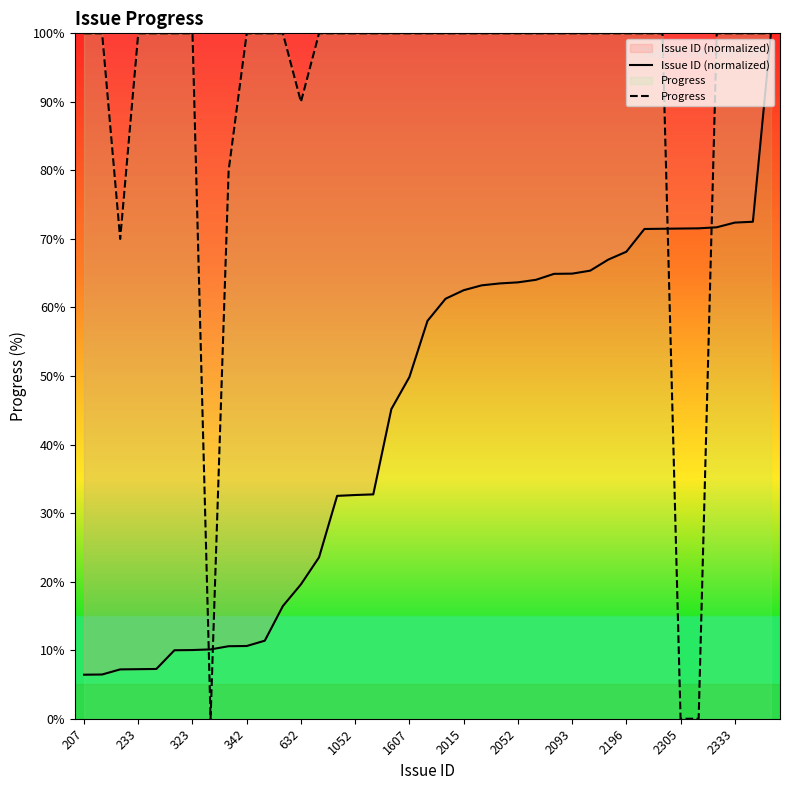

Reading left to right, extract all data points from this chart.

Issue ID (normalized): 6.4	6.5	7.2	7.2	7.3	10.0	10.0	10.1	10.6	10.6	11.4	16.4	19.6	23.5	32.5	32.6	32.7	45.2	49.9	58.1	61.3	62.5	63.2	63.5	63.7	64.0	64.9	64.9	65.4	67.0	68.1	71.5	71.5	71.5	71.5	71.7	72.4	72.5	100.0
Progress: 100.0	100.0	70.0	100.0	100.0	100.0	100.0	0.0	80.0	100.0	100.0	100.0	90.0	100.0	100.0	100.0	100.0	100.0	100.0	100.0	100.0	100.0	100.0	100.0	100.0	100.0	100.0	100.0	100.0	100.0	100.0	100.0	100.0	0.0	0.0	100.0	100.0	100.0	100.0